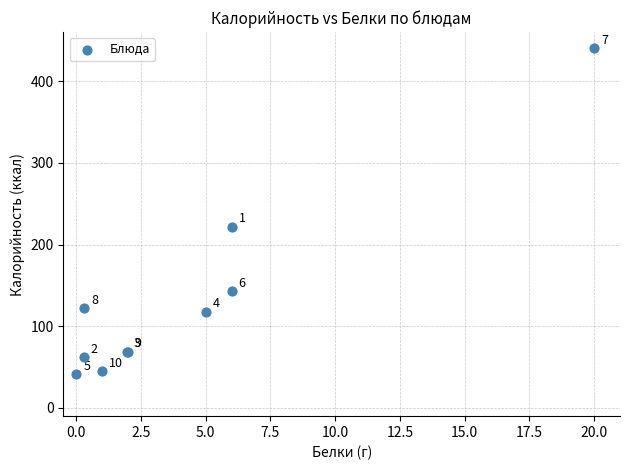

What Y value in the scatter plot is closest to 240?

222